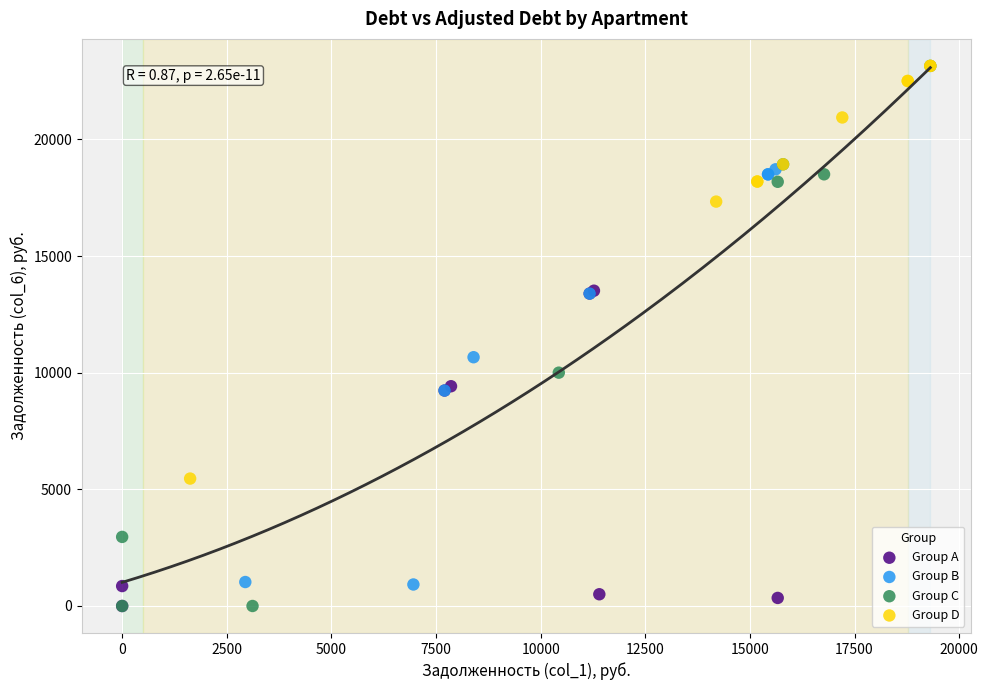

Which series has the widest spread of Y values?

Group C